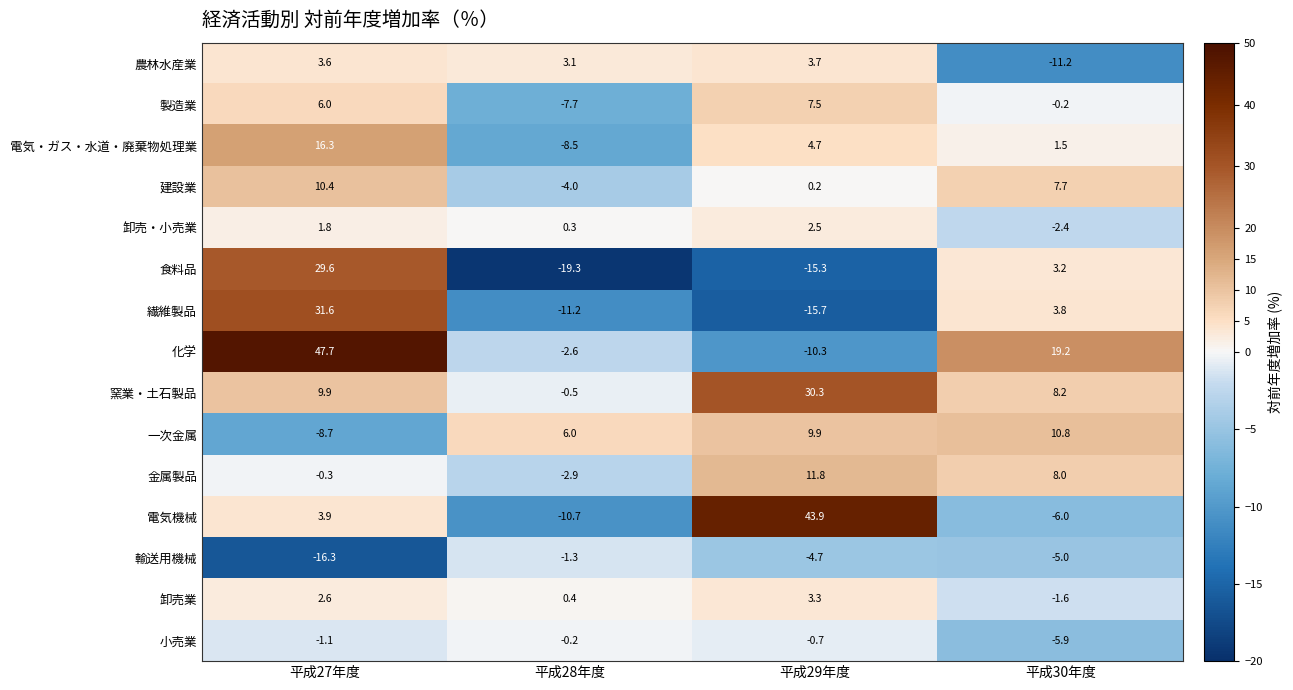

Which series has the largest range (max minus min)?

化学